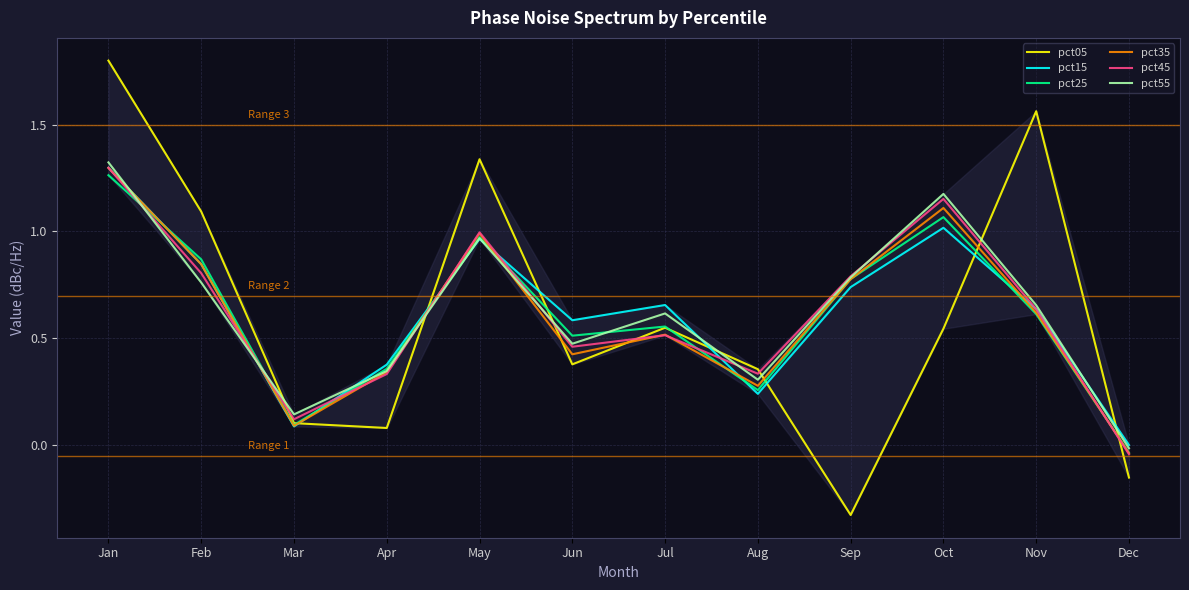

What is the maximum value shown in the chart?

1.8